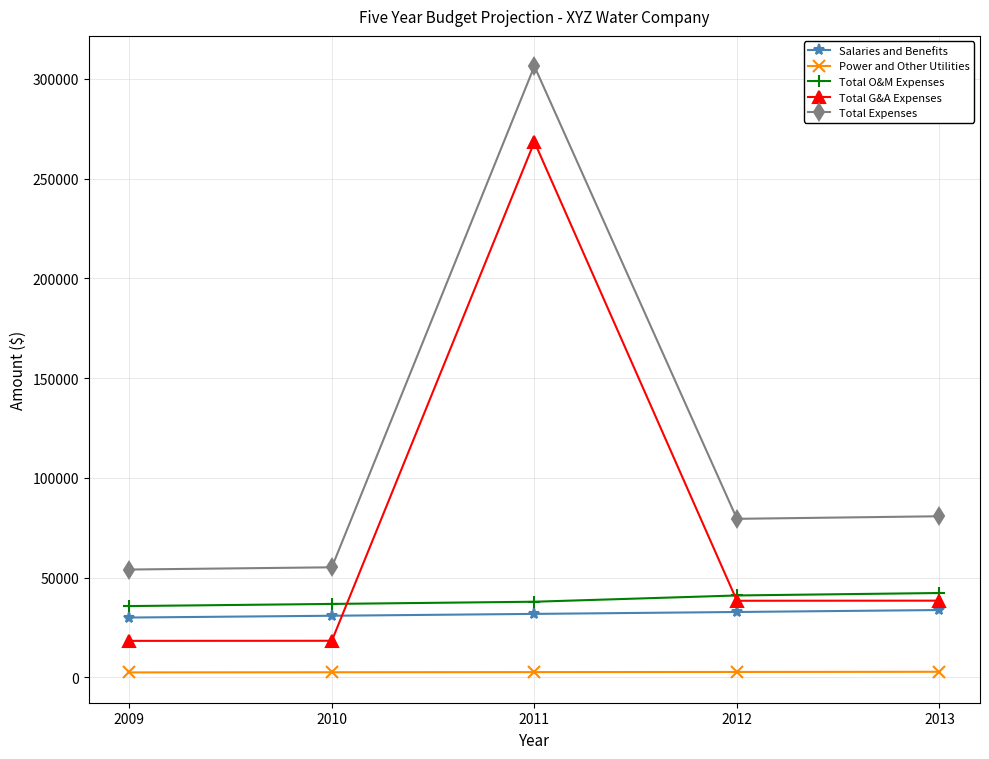

What is the difference between the Total O&M Expenses values at 2010 and 2011?

1104.7